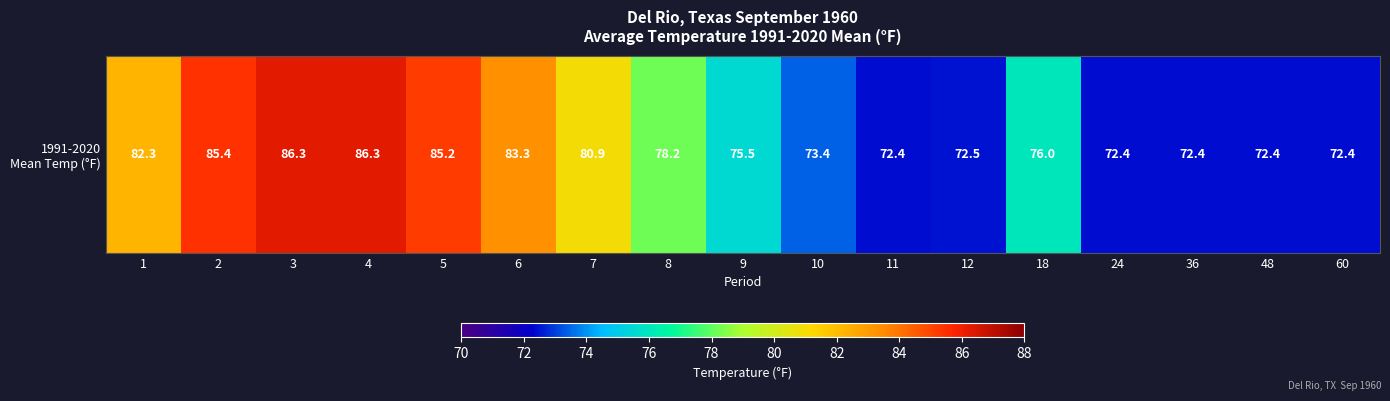

Rank the categories by value from lowest to highest.

11, 24, 36, 48, 60, 12, 10, 9, 18, 8, 7, 1, 6, 5, 2, 3, 4